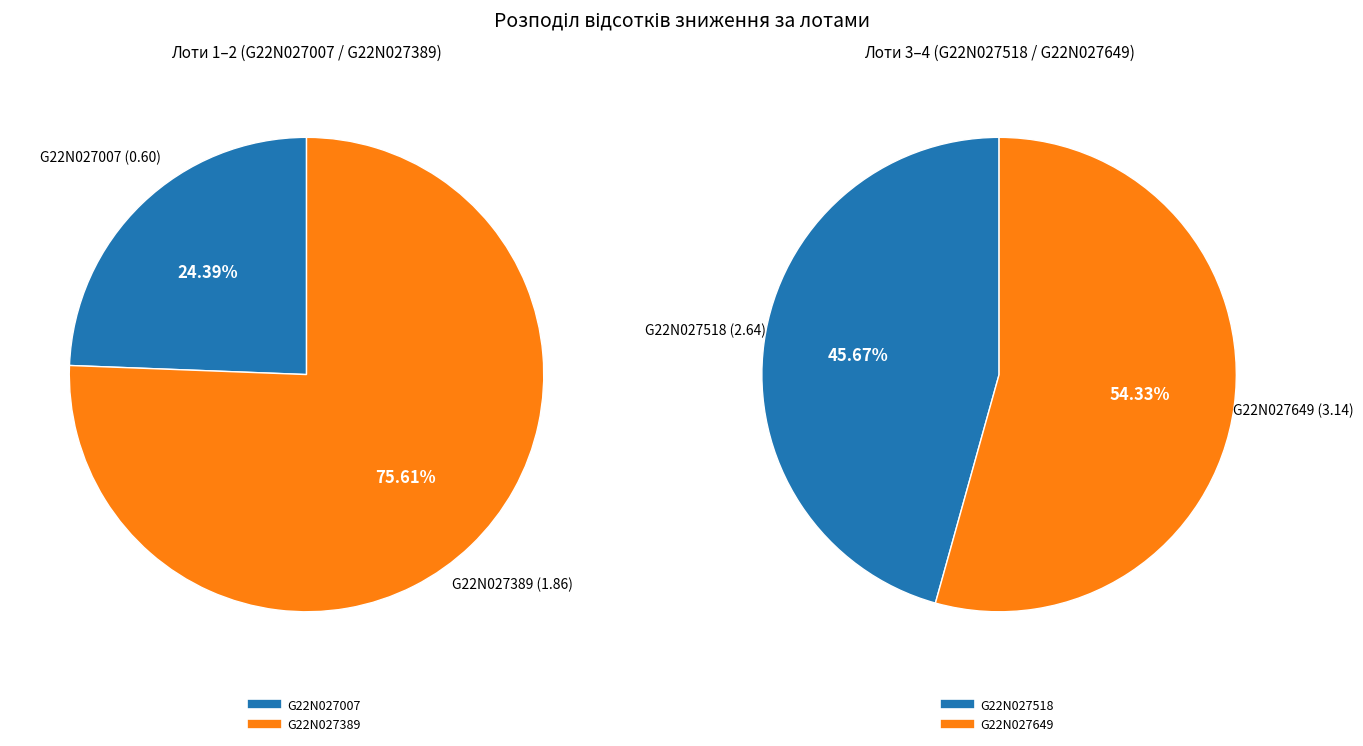

What is the difference between the highest and lowest values at 1?

0.7